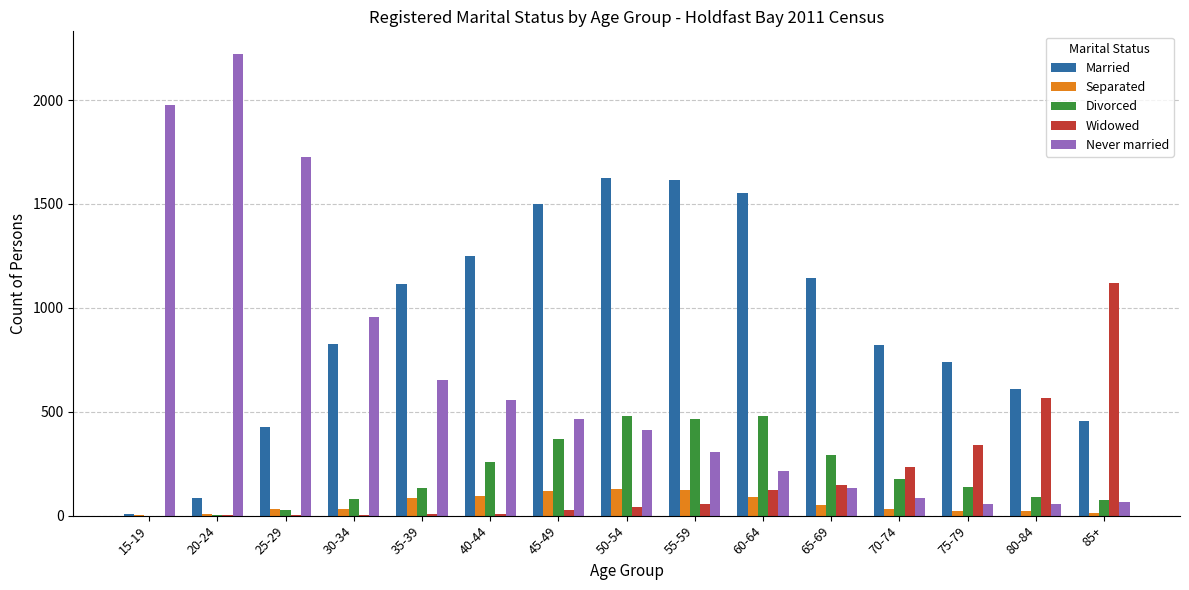

How many series are shown in this chart?

5